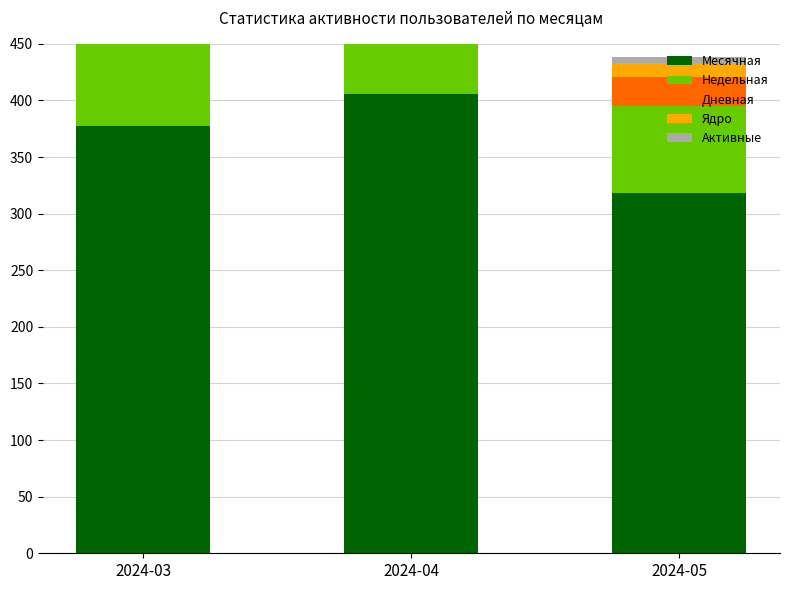

Rank the series at 2024-03 from highest to lowest value.

Месячная, Недельная, Дневная, Ядро, Активные